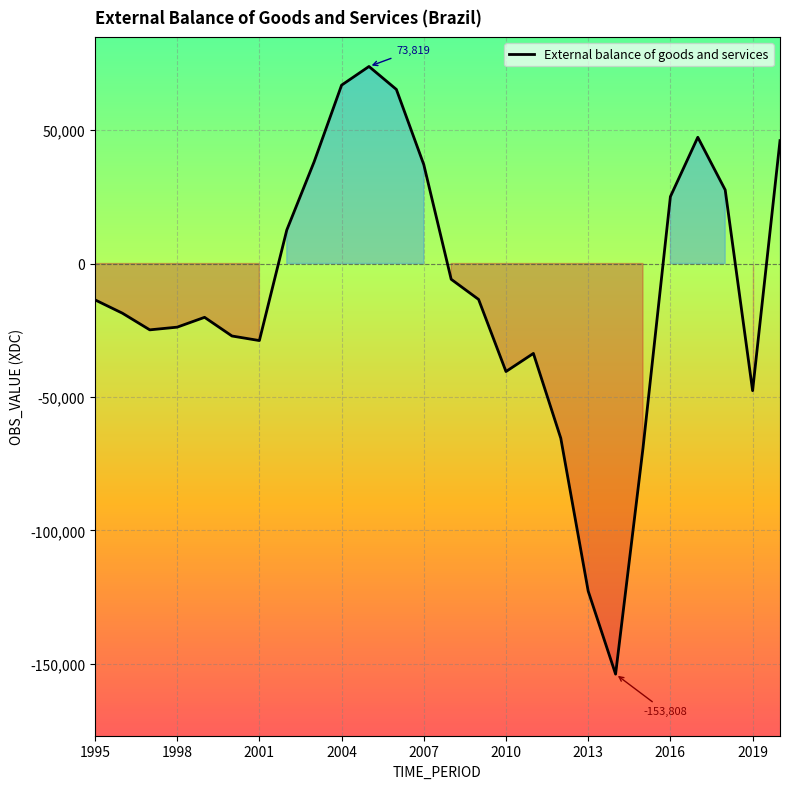

What is the difference between the maximum and minimum values?

227627